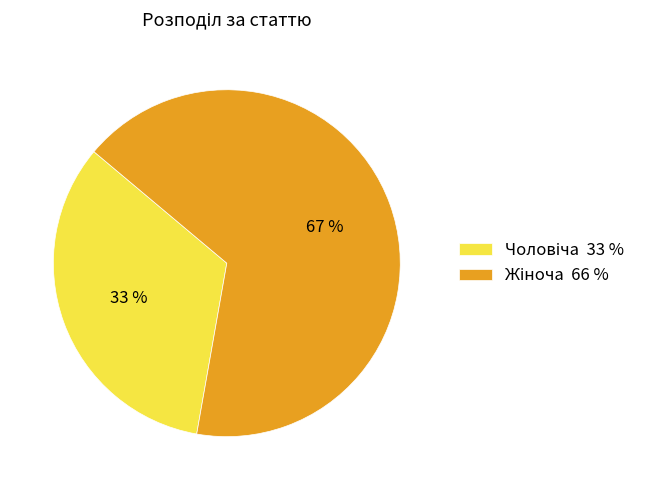

Is there any slice that represents more than half of the pie?

Yes